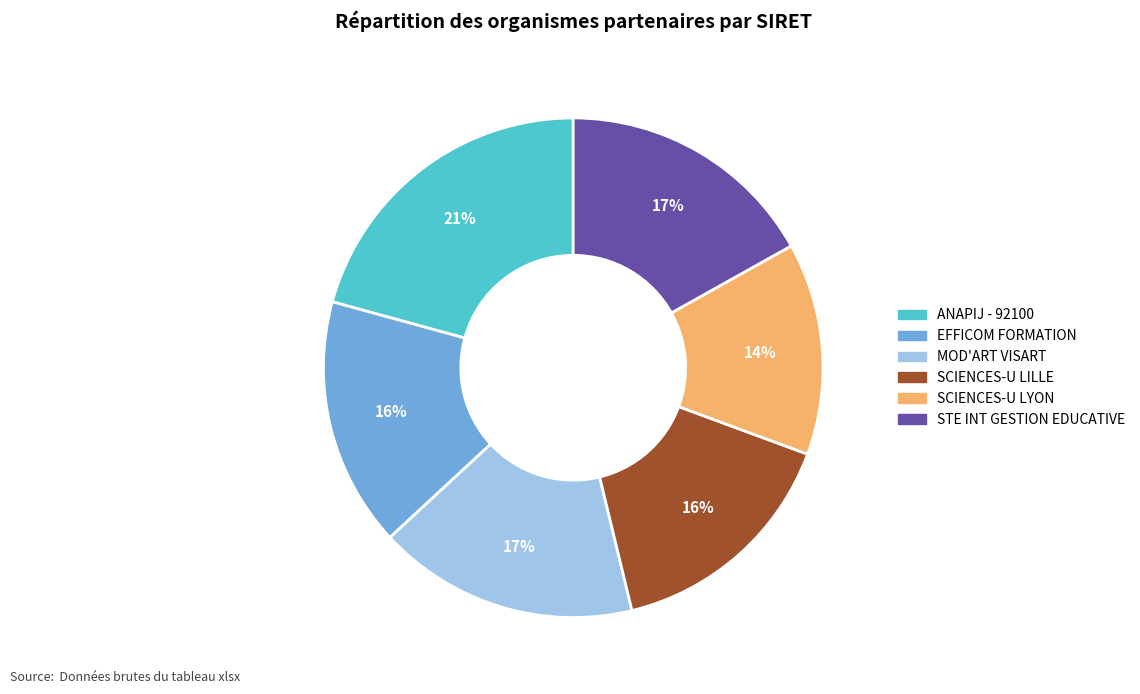

Combined, do EFFICOM FORMATION and SCIENCES-U LYON account for over 50%?

No